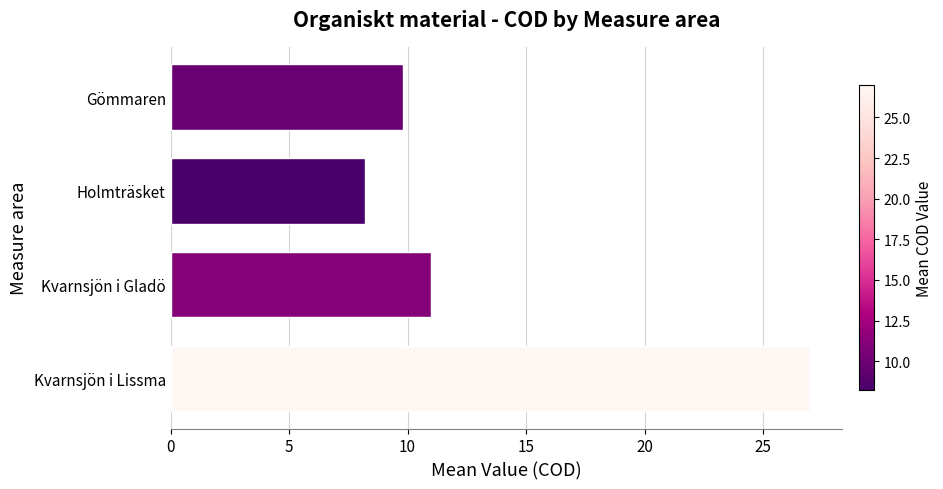

Between Gömmaren and Kvarnsjön i Gladö, which is larger?

Kvarnsjön i Gladö